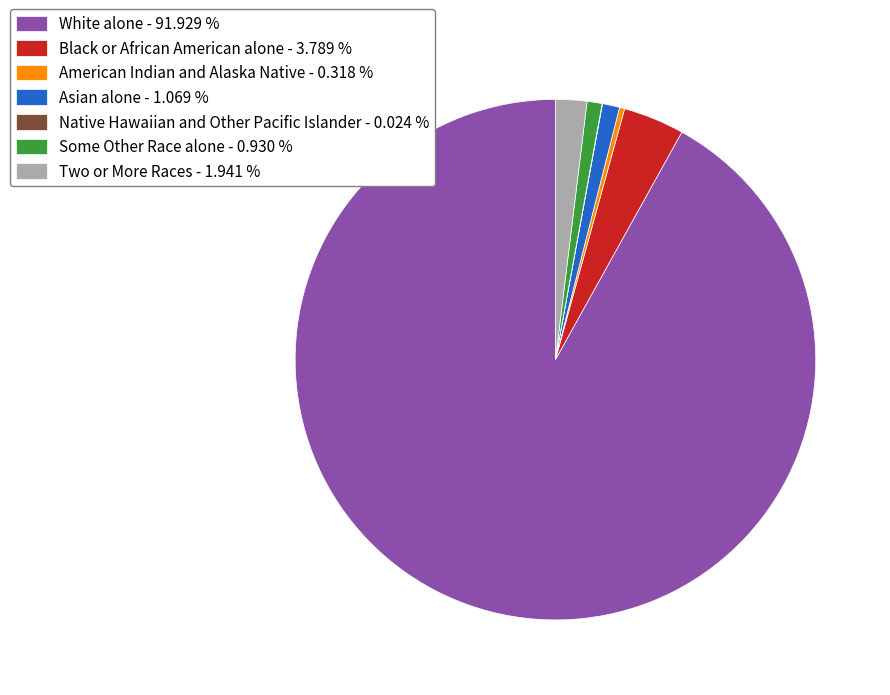

Approximately how many times larger is the value at Some Other Race alone - 0.930 % compared to Two or More Races - 1.941 %?

0.5